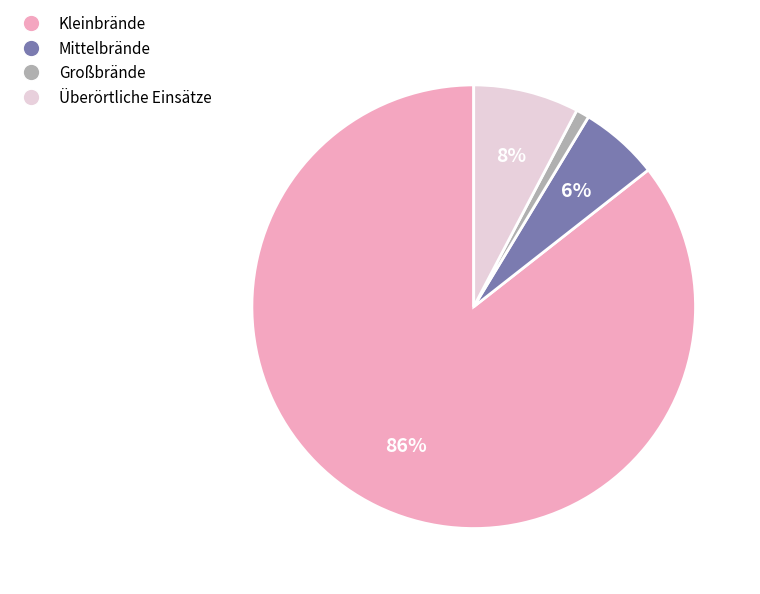

Between Kleinbrände and Großbrände, which is larger?

Kleinbrände